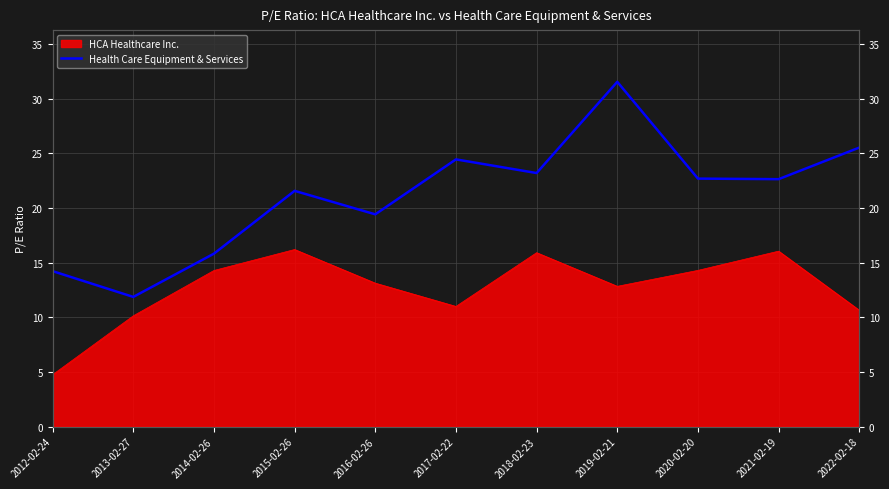

What position from the right is 2016-02-26?

7